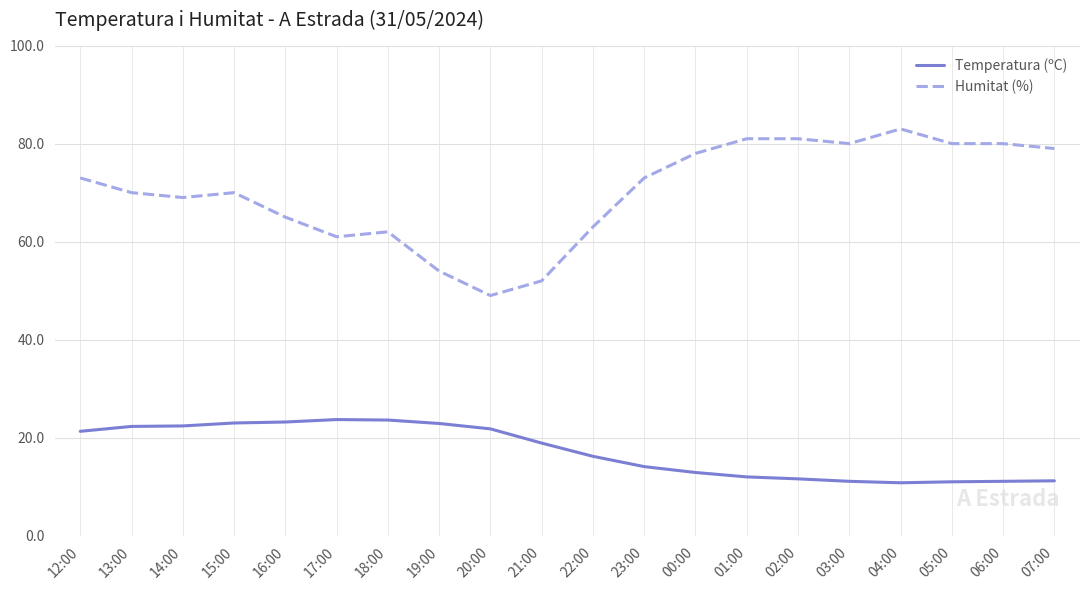

True or false: Humitat (%) and Temperatura (ºC) cross at least once.

False